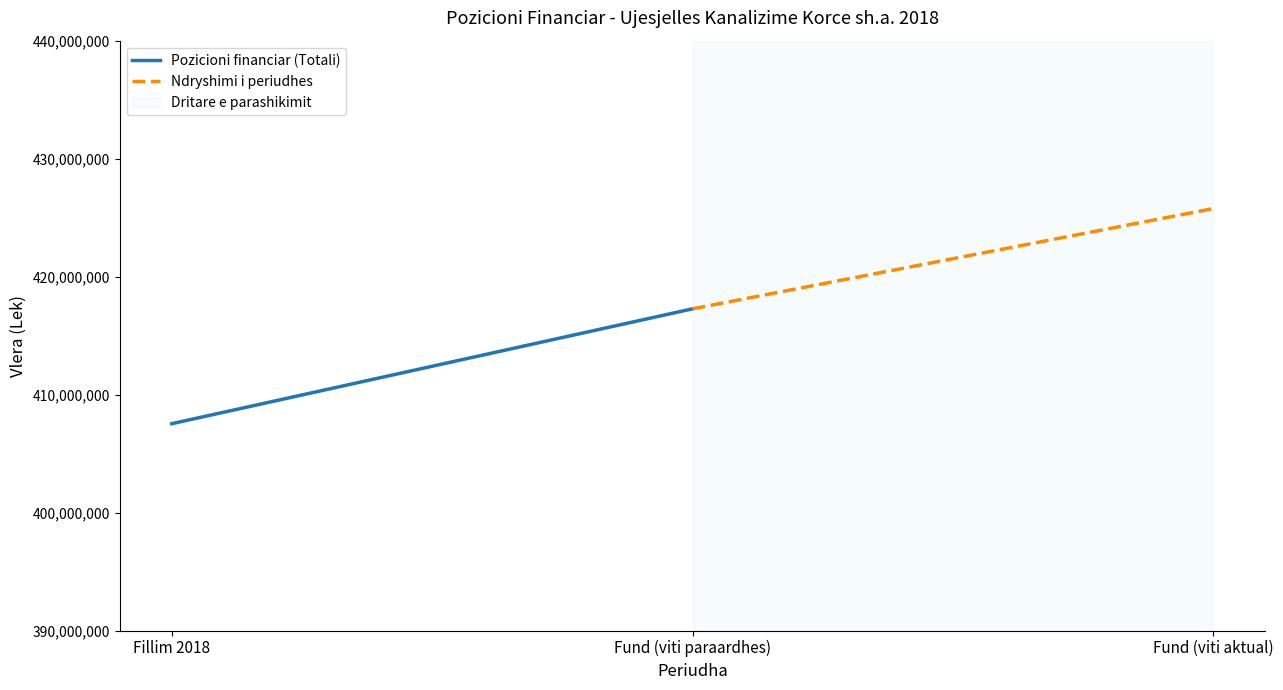

What is the value of the Pozicioni financiar (Totali) point at the 2nd from the left?

417269531